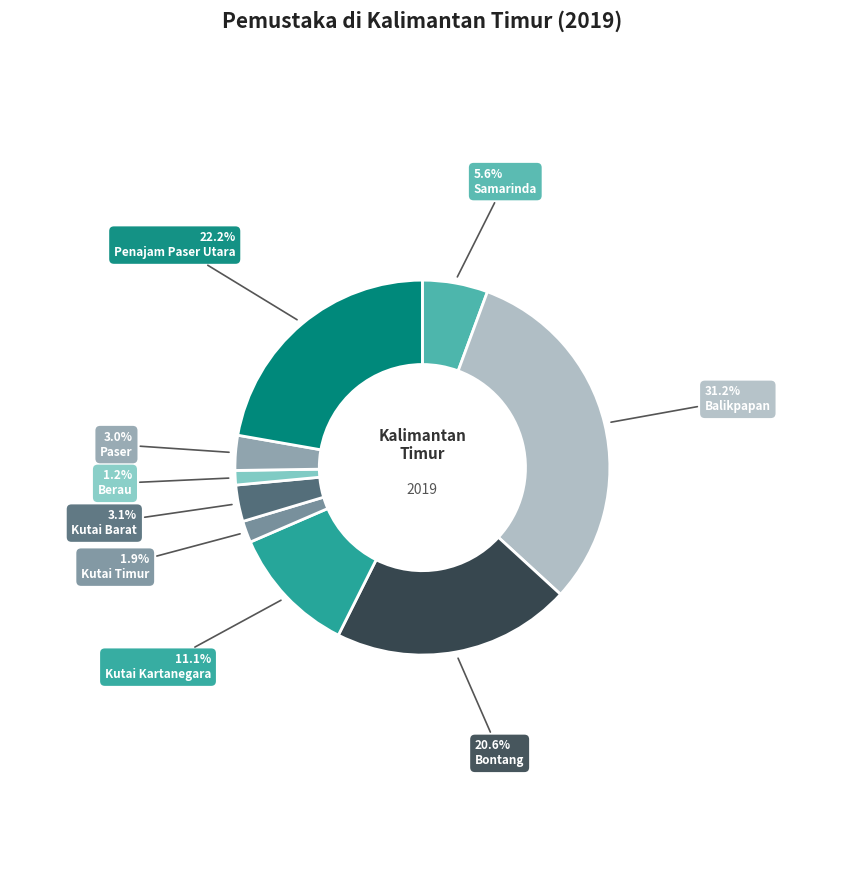

Rank the categories by value from lowest to highest.

Berau, Kutai Timur, Paser, Kutai Barat, Samarinda, Kutai Kartanegara, Bontang, Penajam Paser Utara, Balikpapan